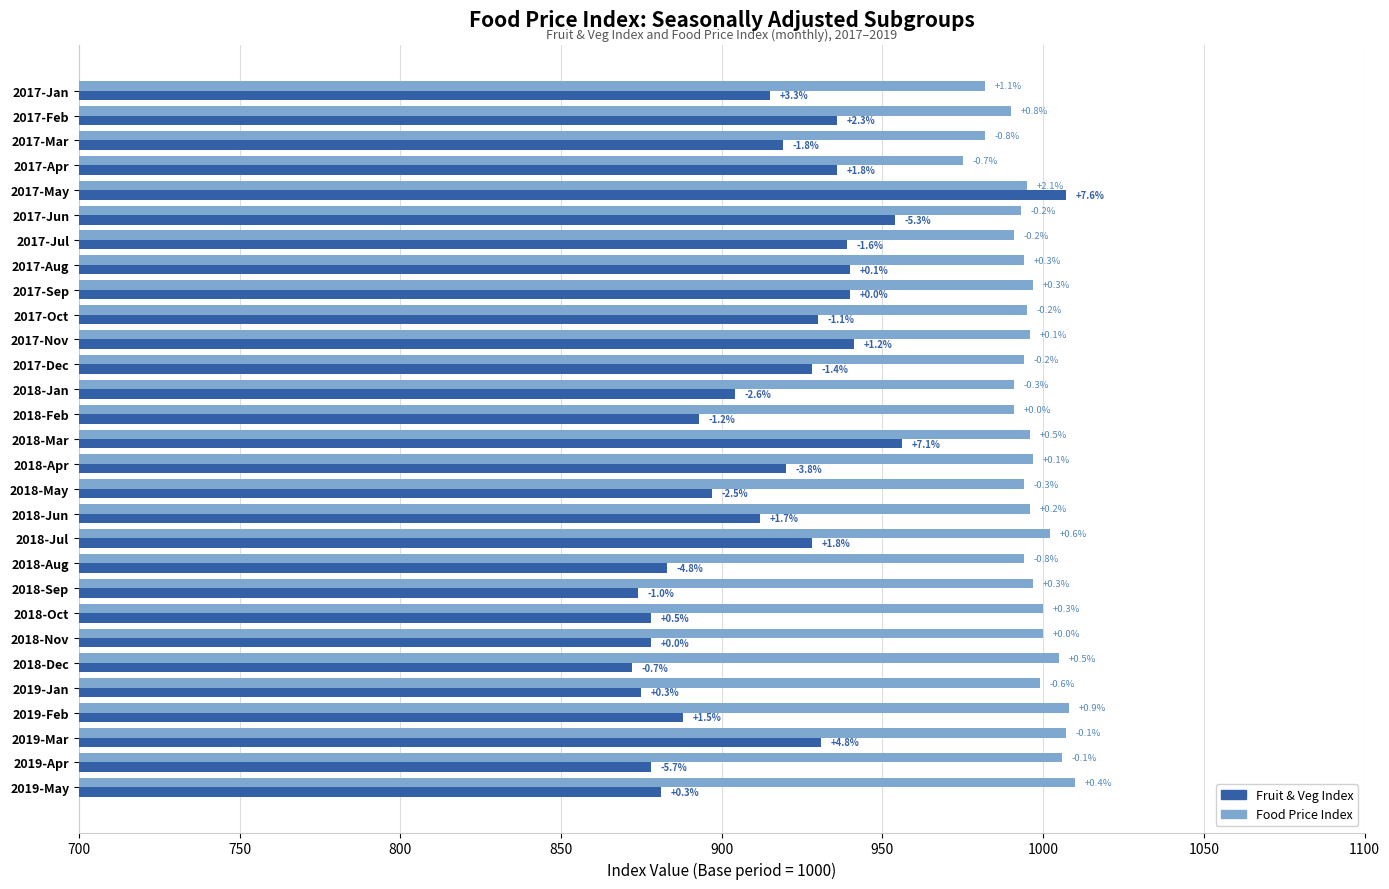

What are all the series names shown in the legend?

Fruit & Veg Index, Food Price Index